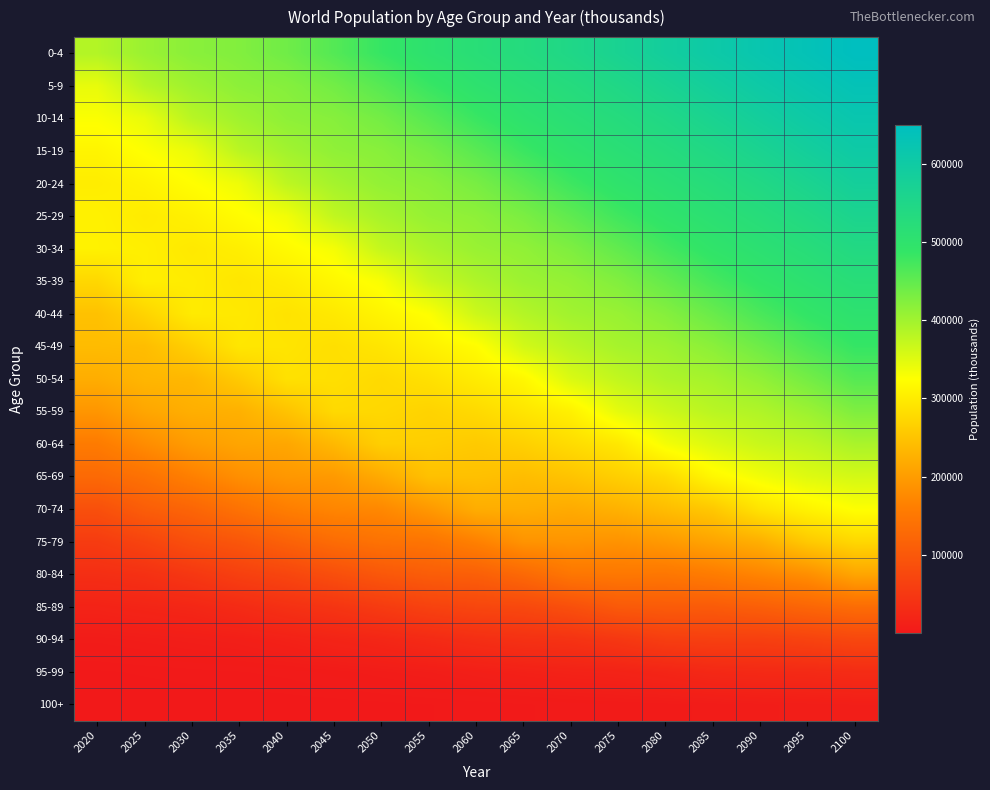

At which category does the chart reach its minimum across all series?

2020